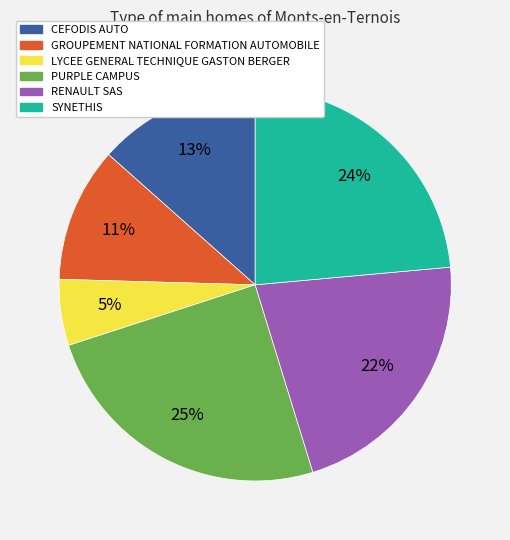

How many slices are in this pie chart?

6